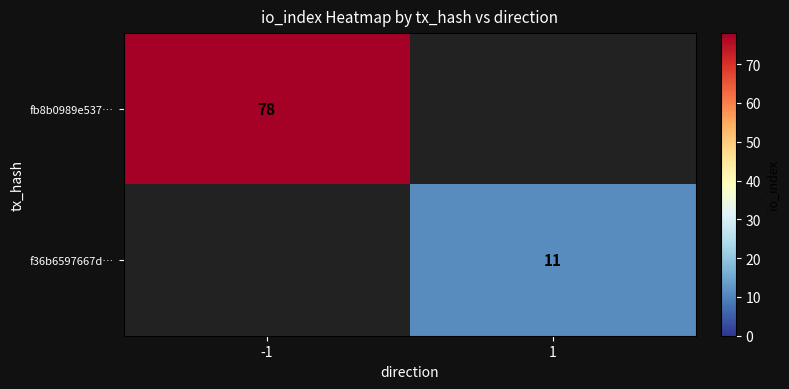

The value of fb8b0989e537… at -1 is 125. True or false?

False